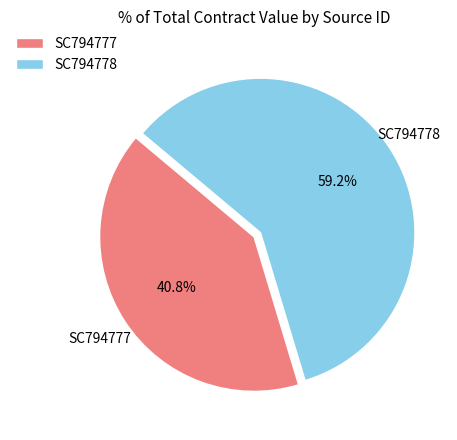

To the nearest percent, what is the average slice percentage?

50%